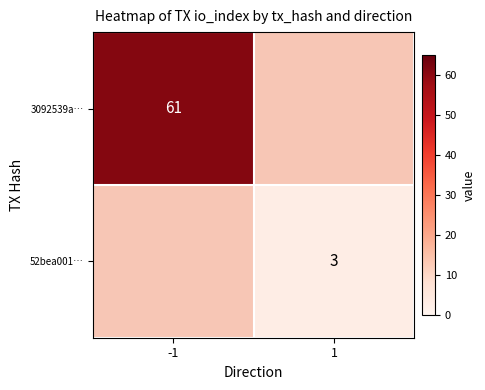

The value of 52bea001… at 1 is 3. True or false?

True